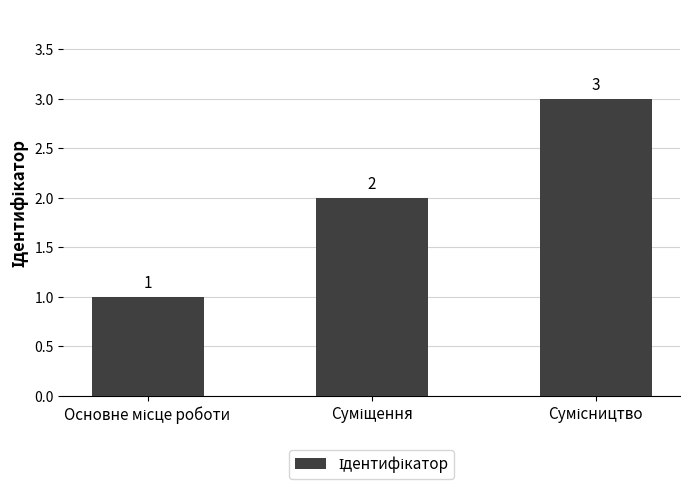

How many values are between 1 and 3?

3